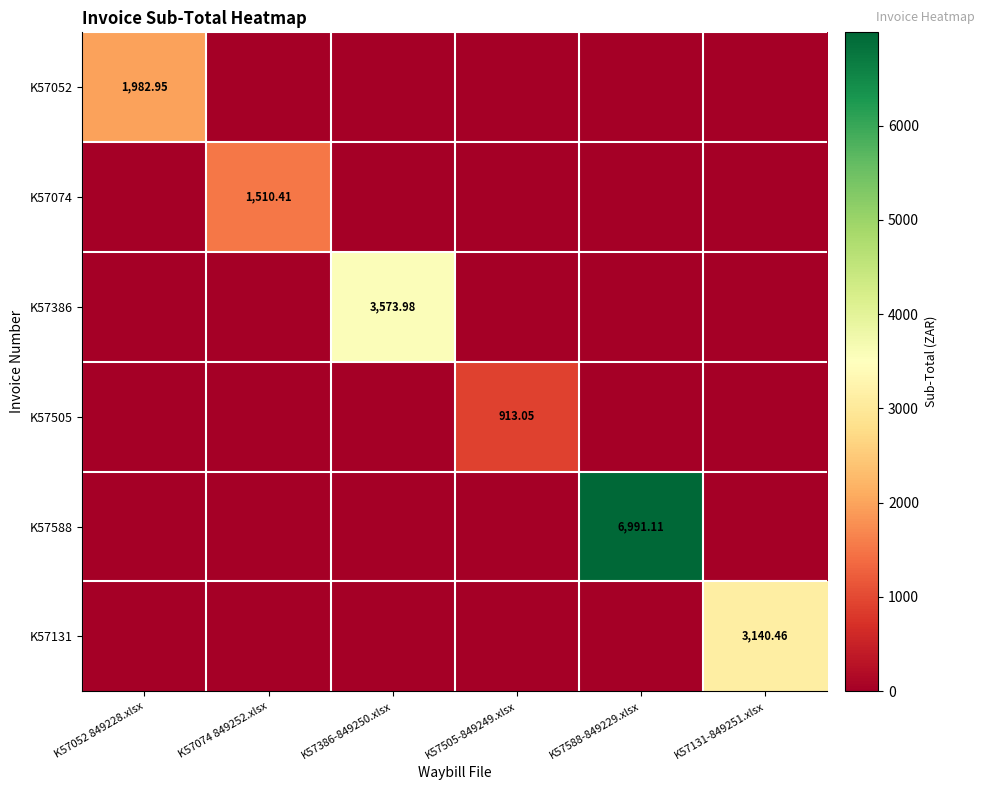

Rank the categories by K57588 value from highest to lowest.

K57588-849229.xlsx, K57052 849228.xlsx, K57074 849252.xlsx, K57386-849250.xlsx, K57505-849249.xlsx, K57131-849251.xlsx